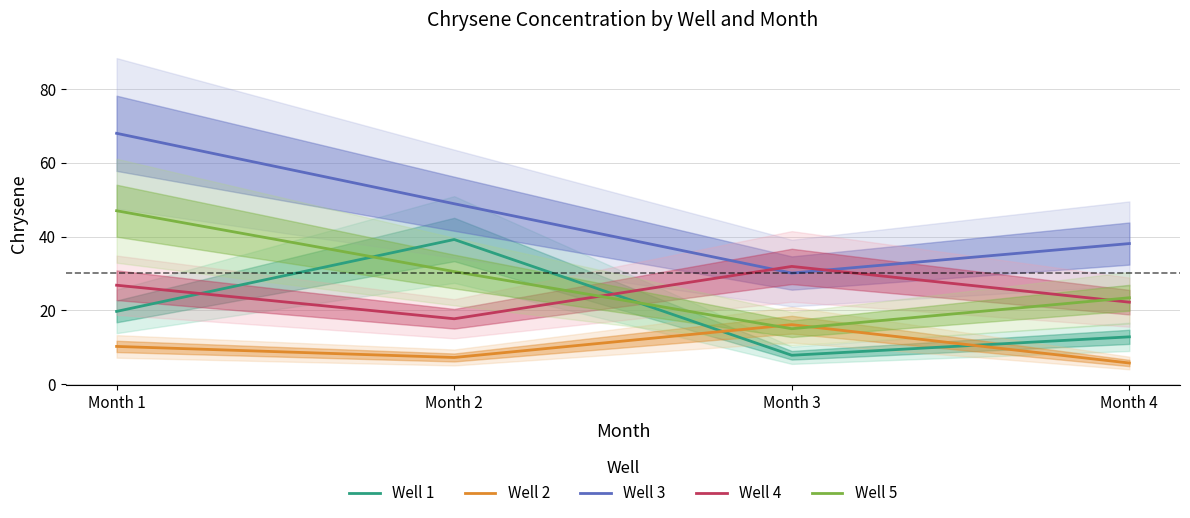

Reading left to right, list all the values displayed in this chart.

Well 1: 19.7	39.2	7.8	12.8
Well 2: 10.2	7.2	16.1	5.7
Well 3: 68.0	48.9	30.1	38.1
Well 4: 26.8	17.7	31.9	22.2
Well 5: 47.0	30.5	15.0	23.4